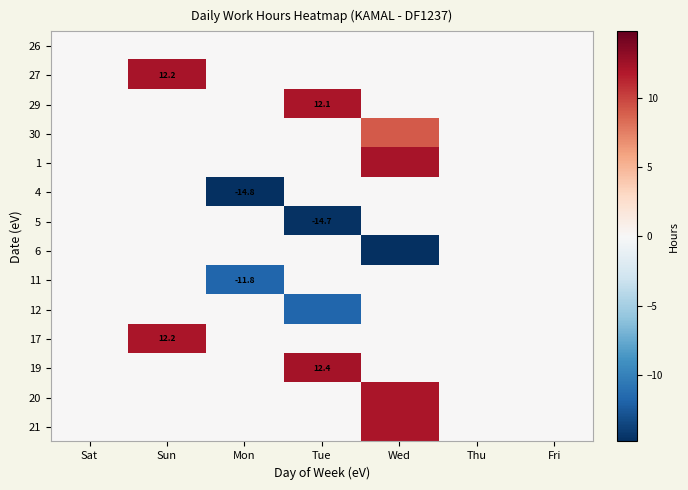

Read the 30 value at Wed.

9.2